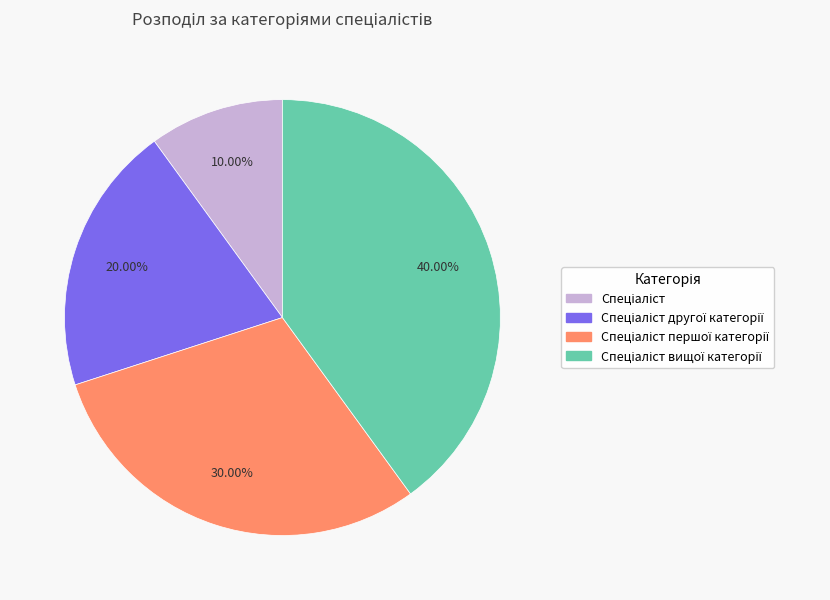

Is there any slice that represents more than half of the pie?

No